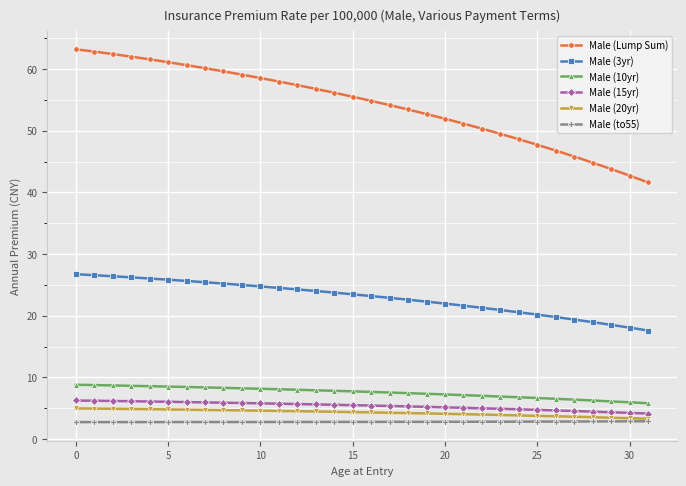

Which series has the largest total across all categories?

Male (Lump Sum)